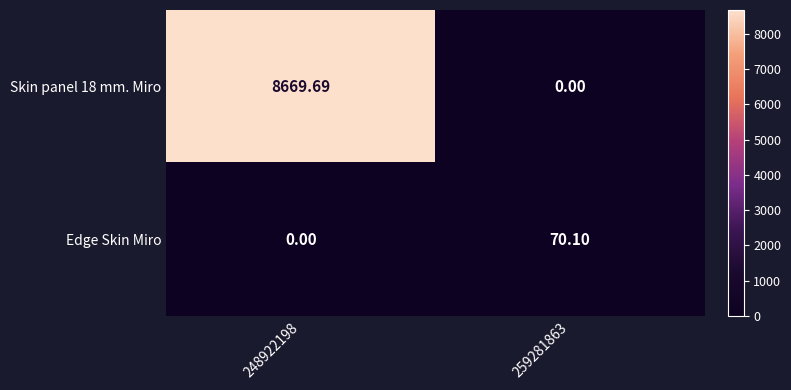

Rank the series at 259281863 from lowest to highest value.

Skin panel 18 mm. Miro, Edge Skin Miro